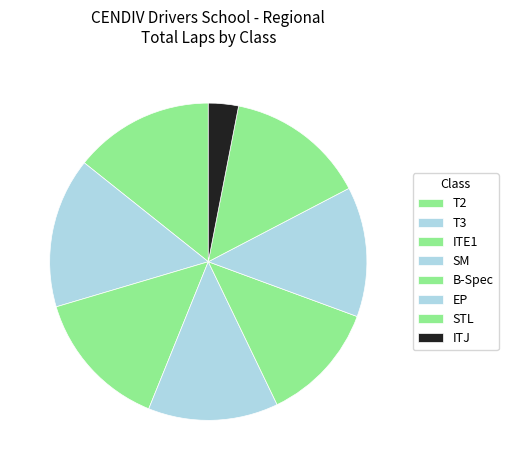

How many slices are in this pie chart?

8